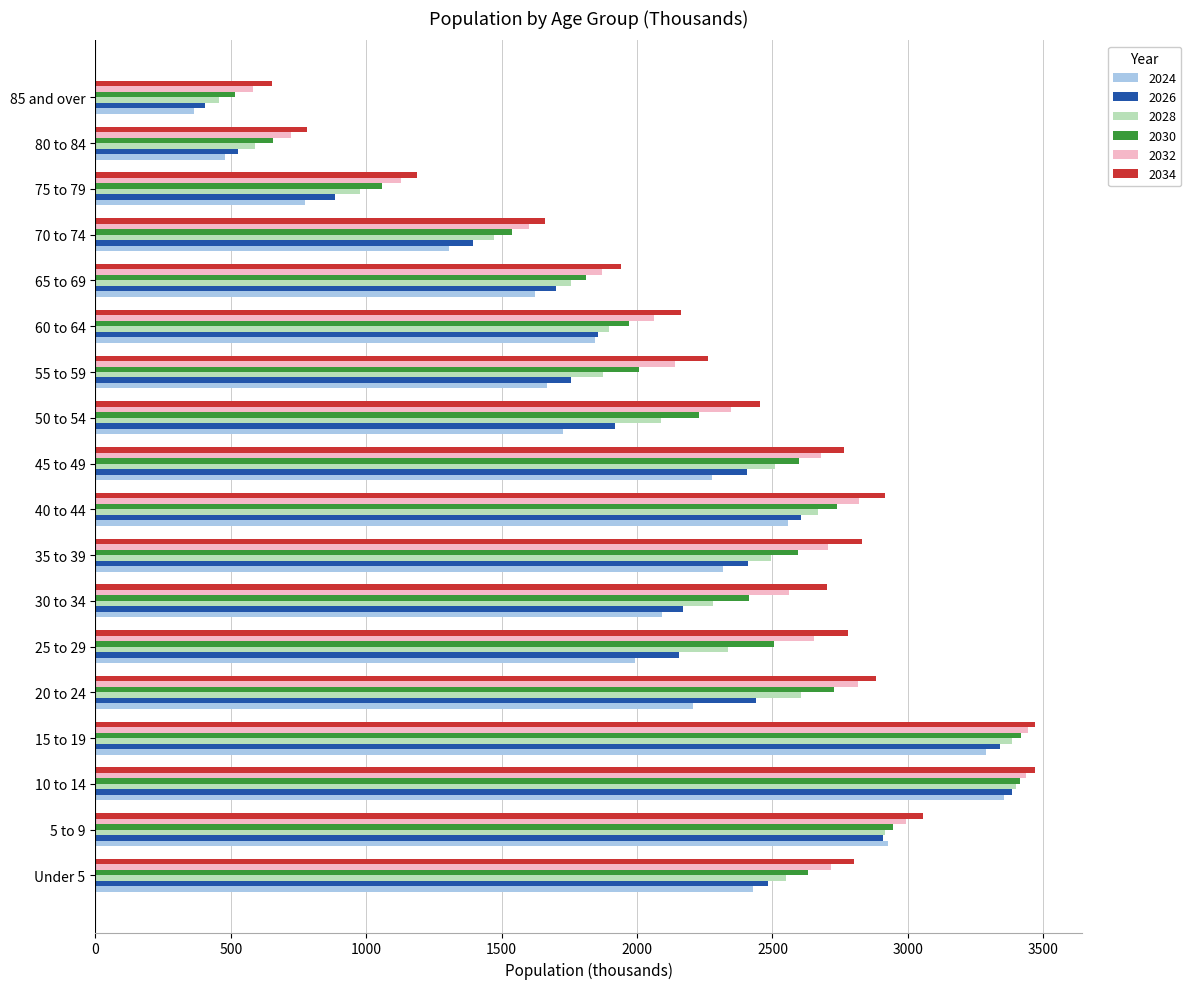

The value of 2032 at 40 to 44 is 2821. True or false?

True